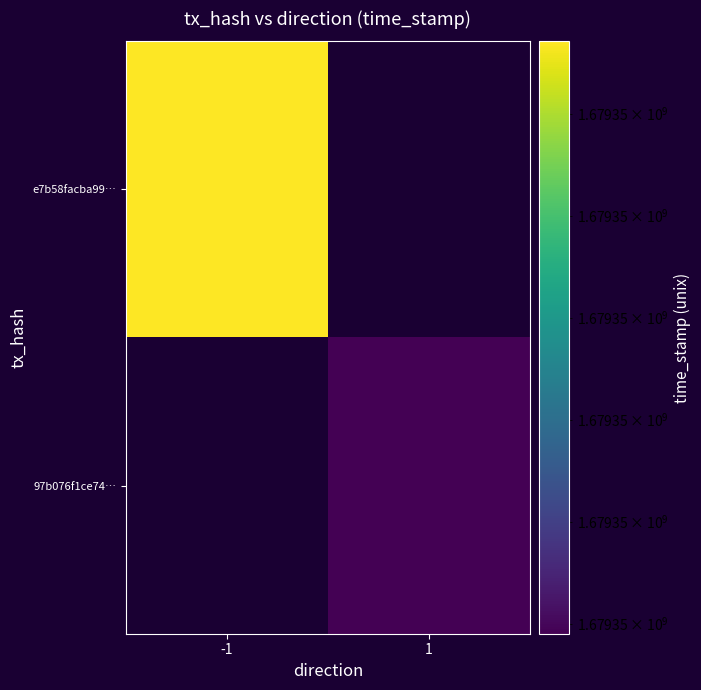

Which series has the largest range (max minus min)?

e7b58facba99ccad2720ba42a8e1f72c0eb3565